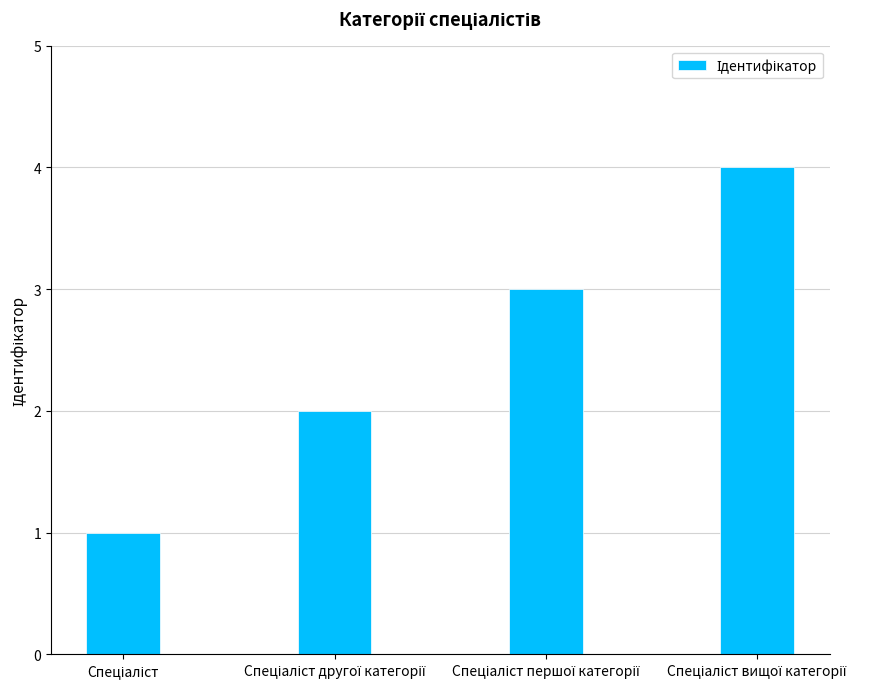

What is the sum of all values?

10